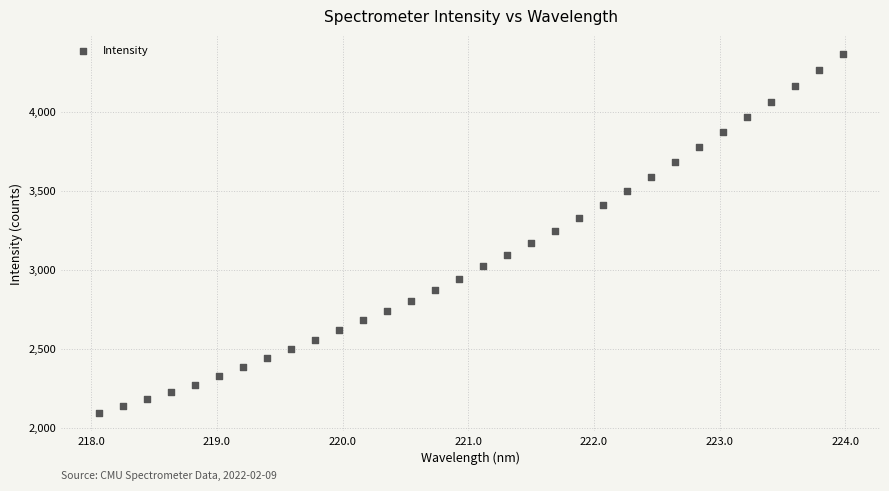

What is the range of X values (max minus min)?

5.9